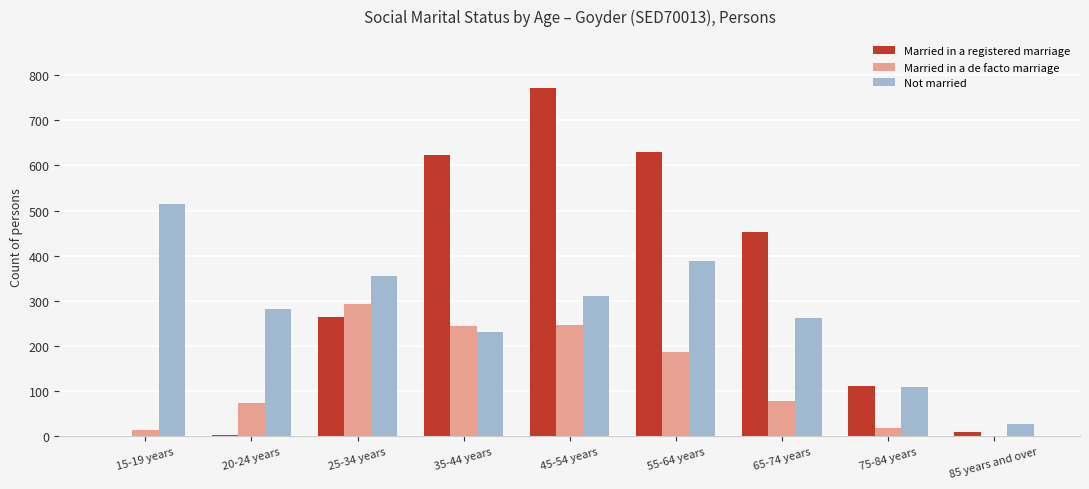

The value of Married in a de facto marriage at 65-74 years is 125. True or false?

False